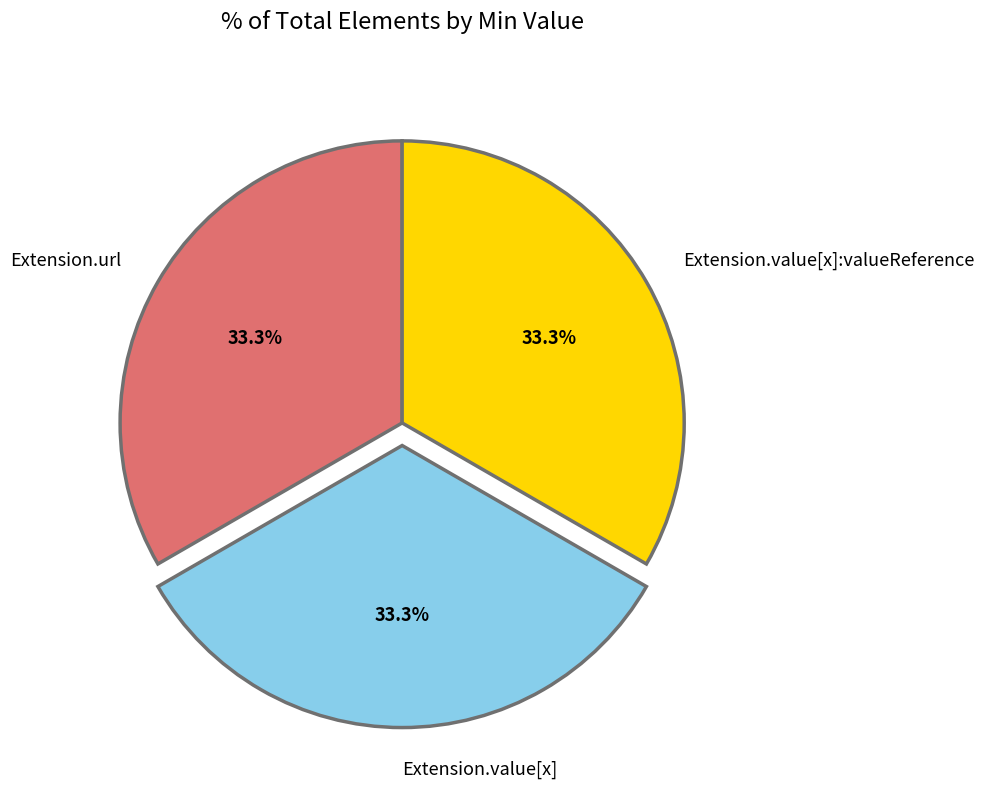

Is it true that Extension.url is 41% of the pie?

False